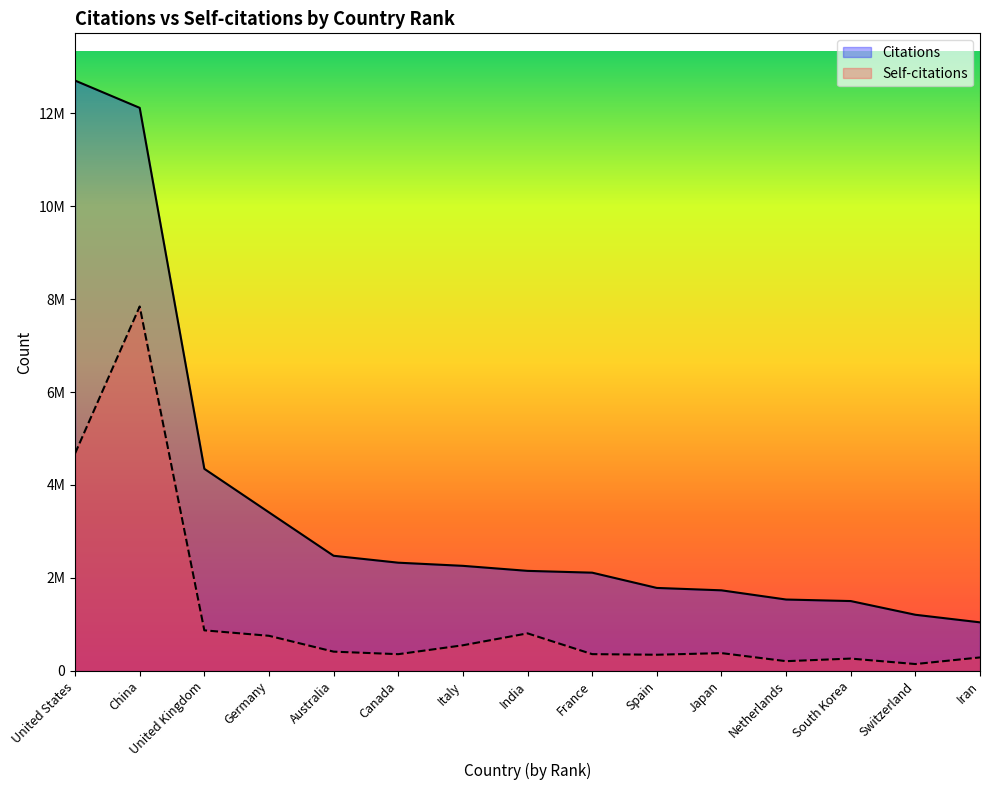

List the series in order of their peak value, lowest first.

Self-citations, Citations